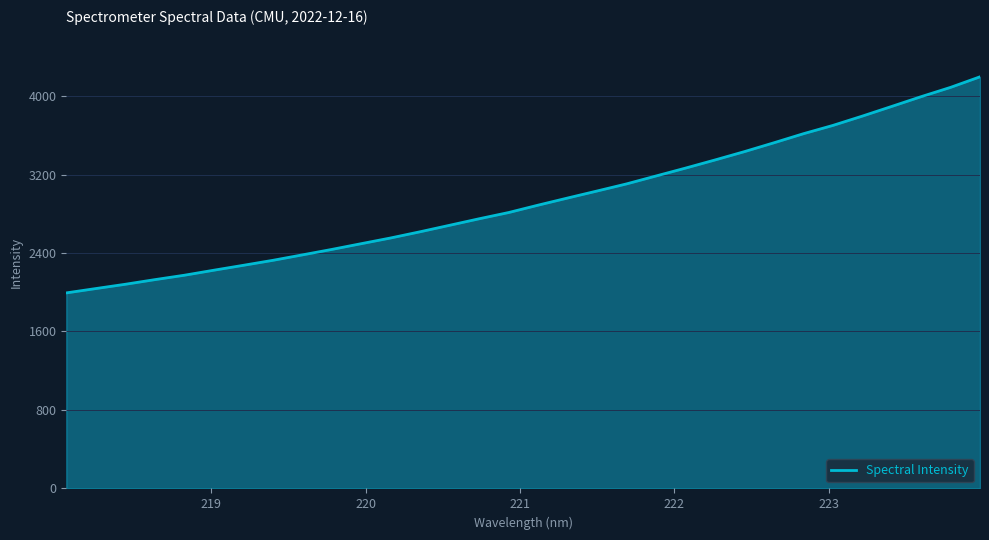

What is the greatest value displayed?

4195.9